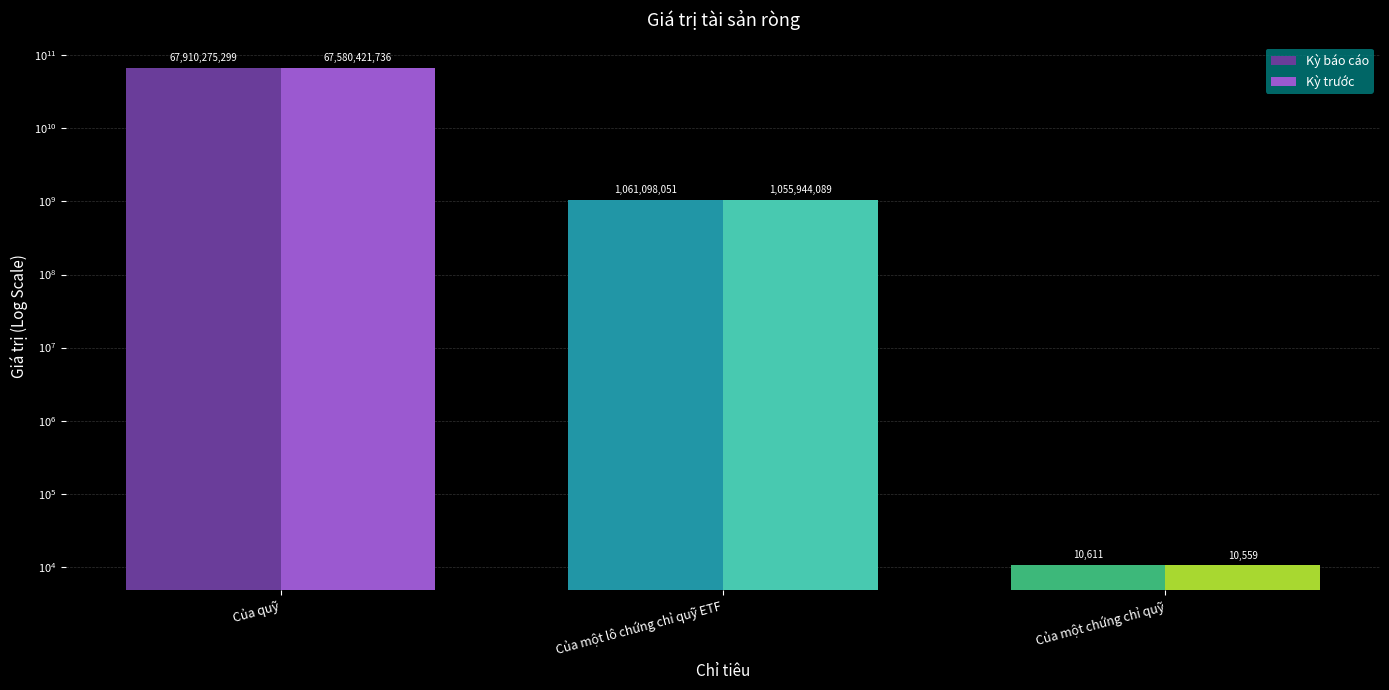

Reading left to right, extract all data points from this chart.

Kỳ báo cáo: Của quỹ=67910275299.0	Của một lô chứng chỉ quỹ ETF=1061098051.0	Của một chứng chỉ quỹ=10611.0
Kỳ trước: Của quỹ=67580421736.0	Của một lô chứng chỉ quỹ ETF=1055944089.0	Của một chứng chỉ quỹ=10559.4